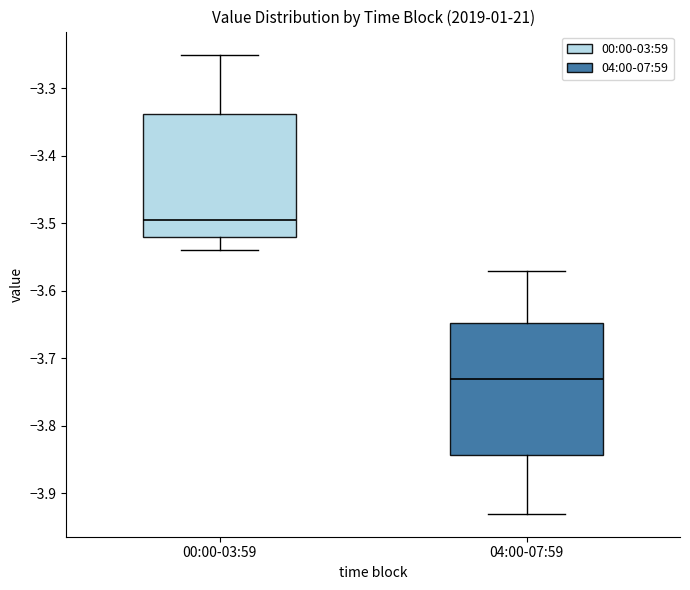

Which box's median line is the highest?

00:00-03:59